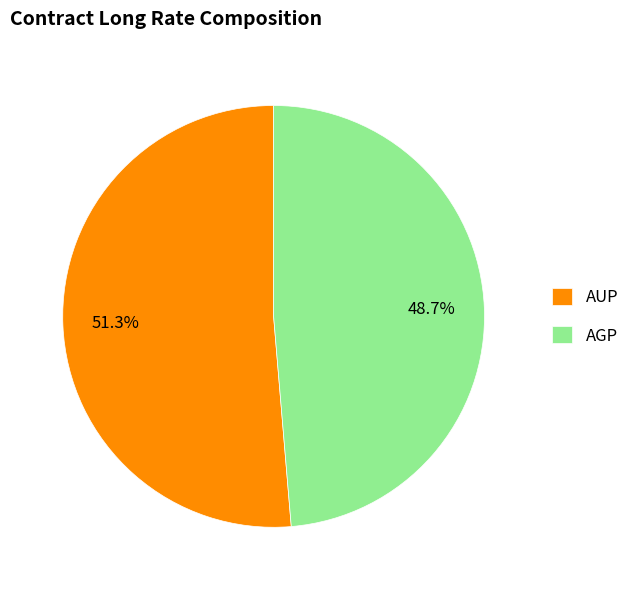

Which slice is the largest?

AUP